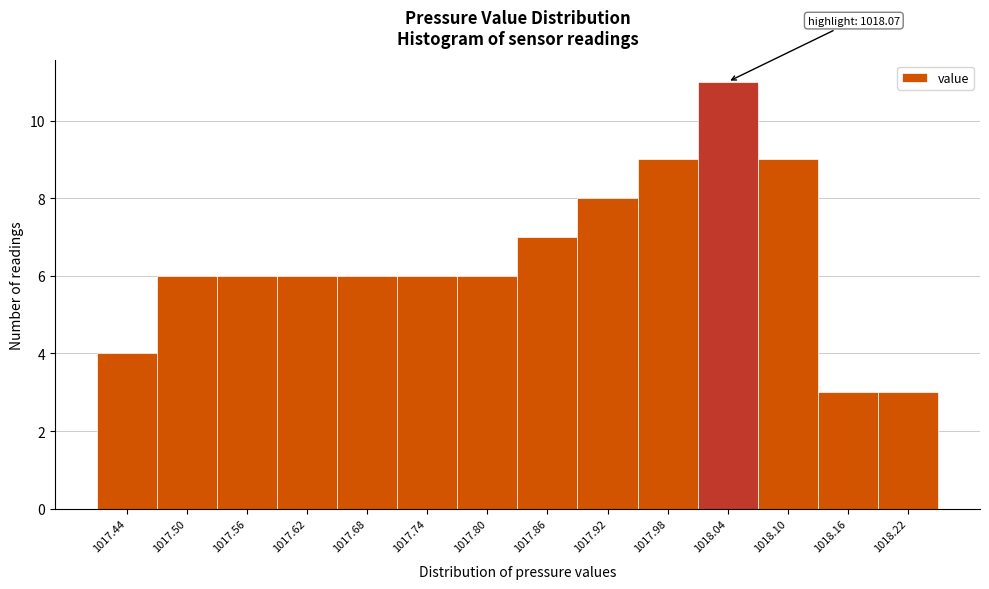

Reading right to left, list all the values displayed in this chart.

3	3	9	11	9	8	7	6	6	6	6	6	6	4